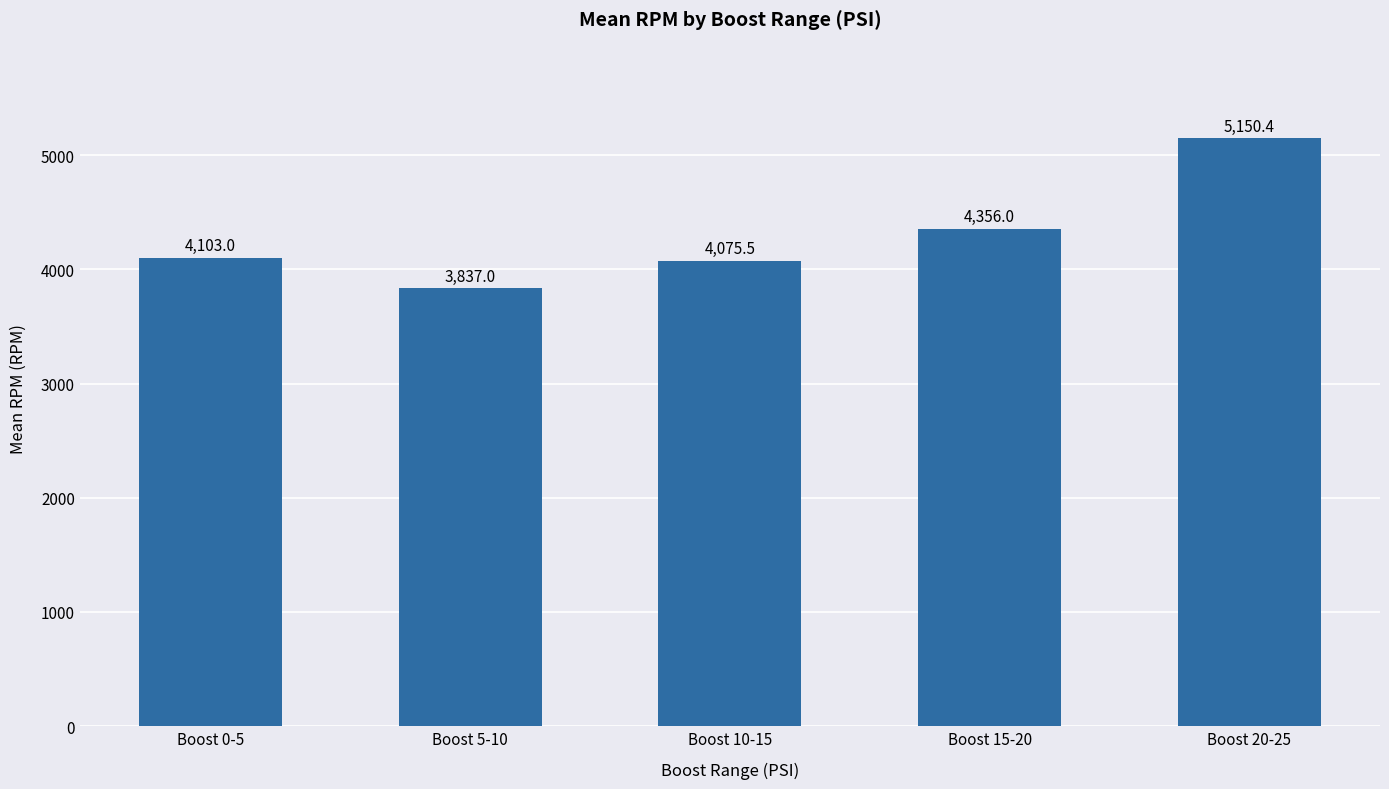

List the labels in order of value, smallest first.

Boost 5-10, Boost 10-15, Boost 0-5, Boost 15-20, Boost 20-25